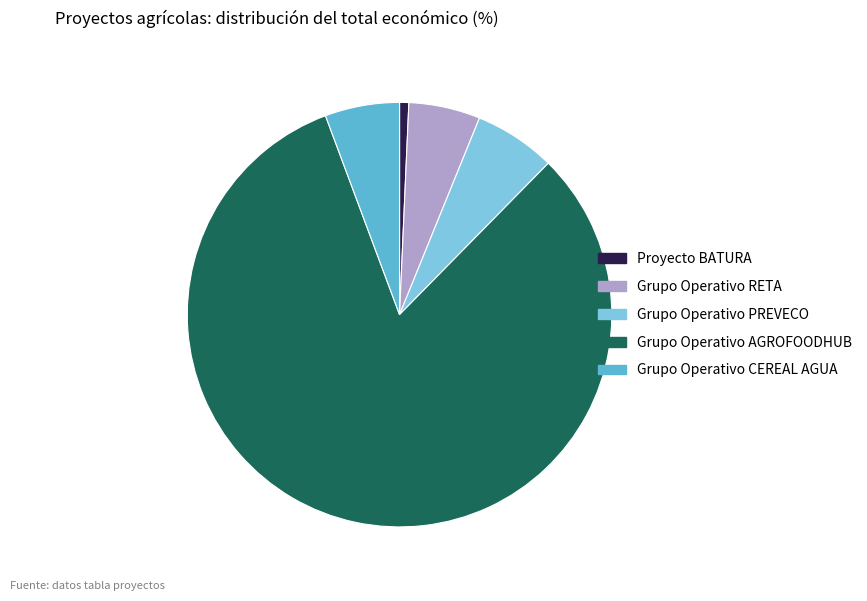

Between Grupo Operativo AGROFOODHUB and Proyecto BATURA, which is larger?

Grupo Operativo AGROFOODHUB